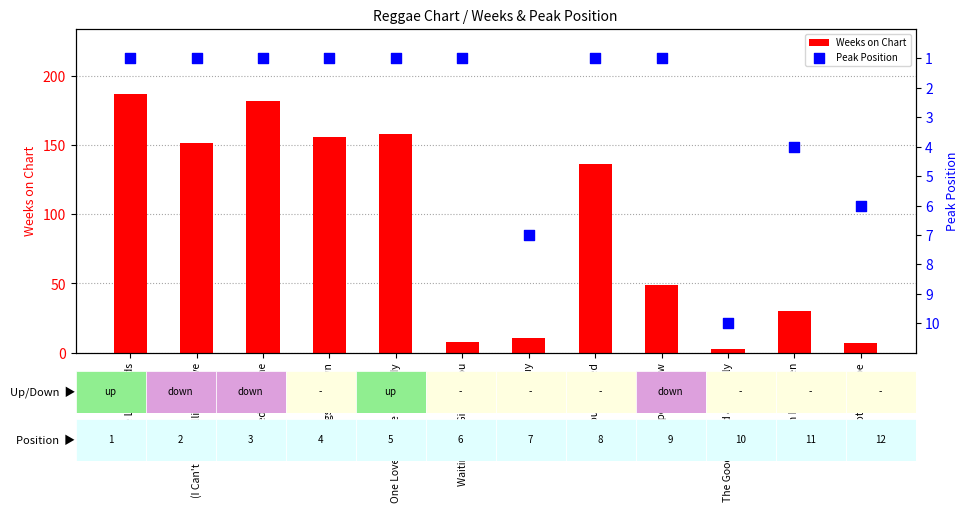

Which series reaches the minimum Y coordinate?

Peak Position